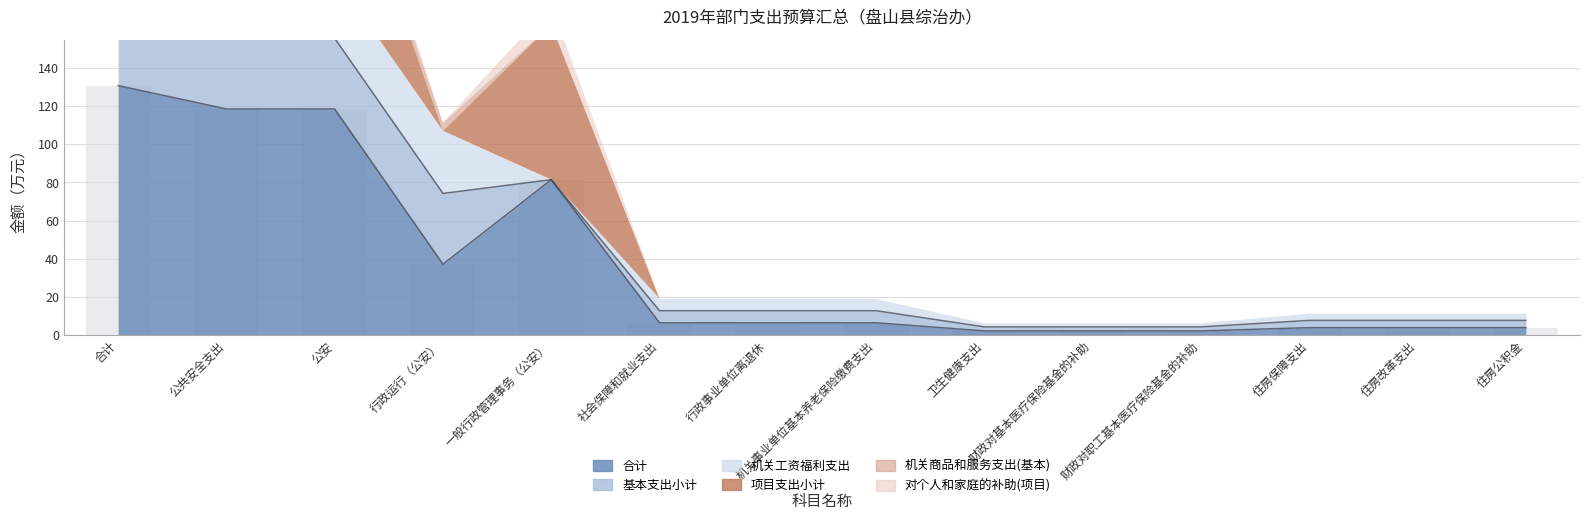

What is the label of the 4th bar from the left?

行政运行（公安）